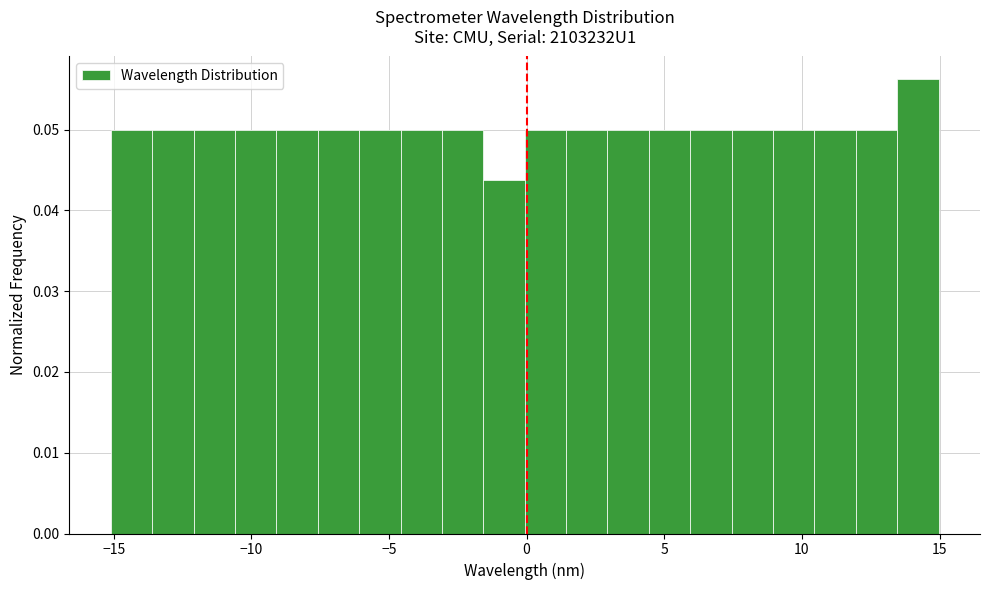

Read against the x-axis, roughly where is the centre of the tallest bar?

14.0